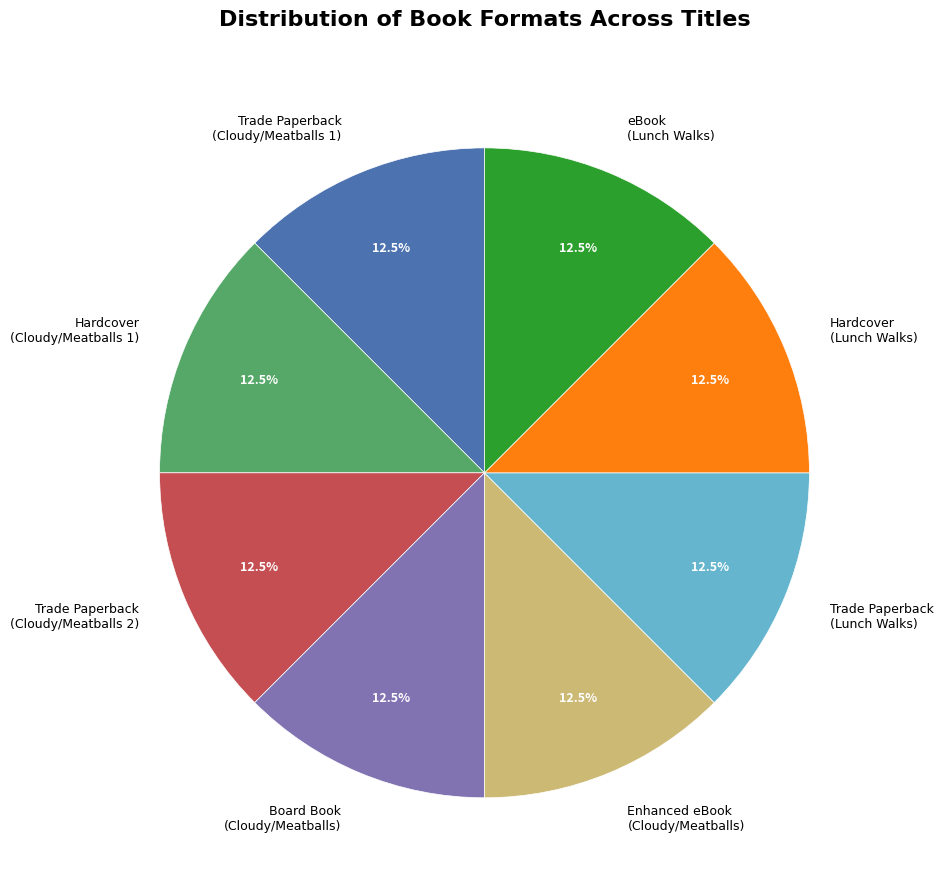

Is there any slice that represents more than half of the pie?

No